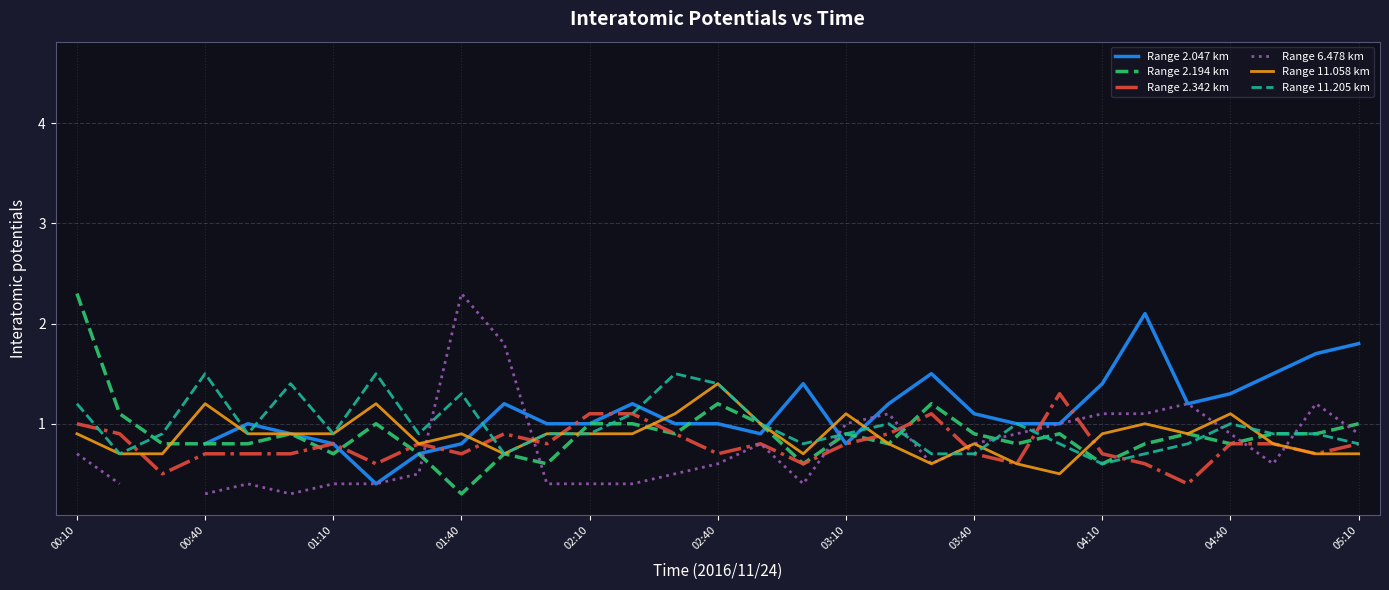

What is the minimum value for Range 11.058 km?

0.5